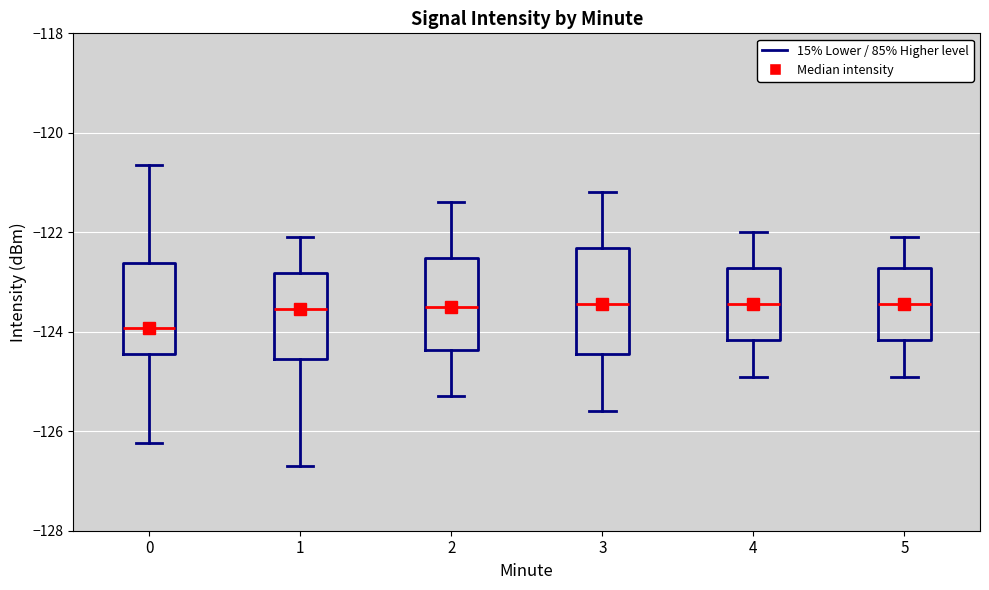

Reading left to right, transcribe this box plot: for each box, give where its median line is, the range the box spans, and where its two whiskers end, as read against the y-axis. The values are not printed on the chart, so give them approximately, as read against the axis.

0: median -124.0, box -124.4 to -122.6, whiskers -126.2 to -120.6
1: median -123.6, box -124.6 to -122.8, whiskers -126.6 to -122.0
2: median -123.4, box -124.4 to -122.6, whiskers -125.2 to -121.4
3: median -123.4, box -124.4 to -122.4, whiskers -125.6 to -121.2
4: median -123.4, box -124.2 to -122.8, whiskers -124.8 to -122.0
5: median -123.4, box -124.2 to -122.8, whiskers -124.8 to -122.0